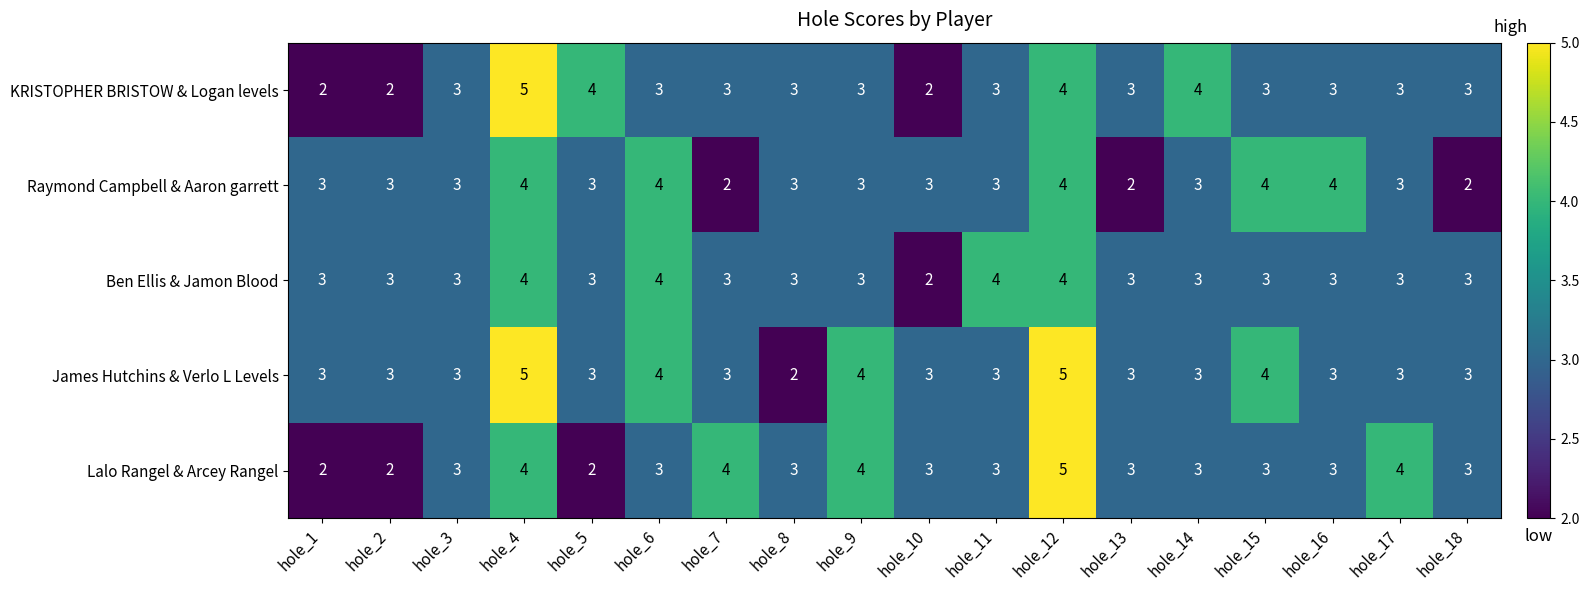

How many data points does each series have?

18